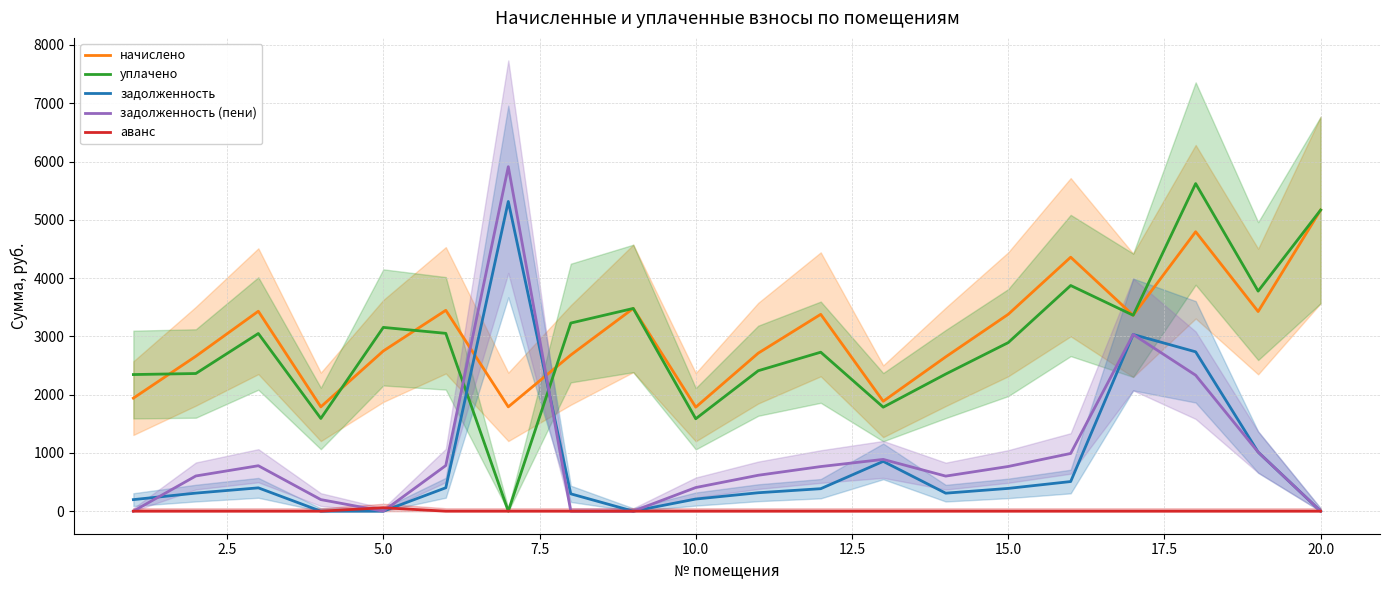

True or false: уплачено and аванс intersect in this chart.

False